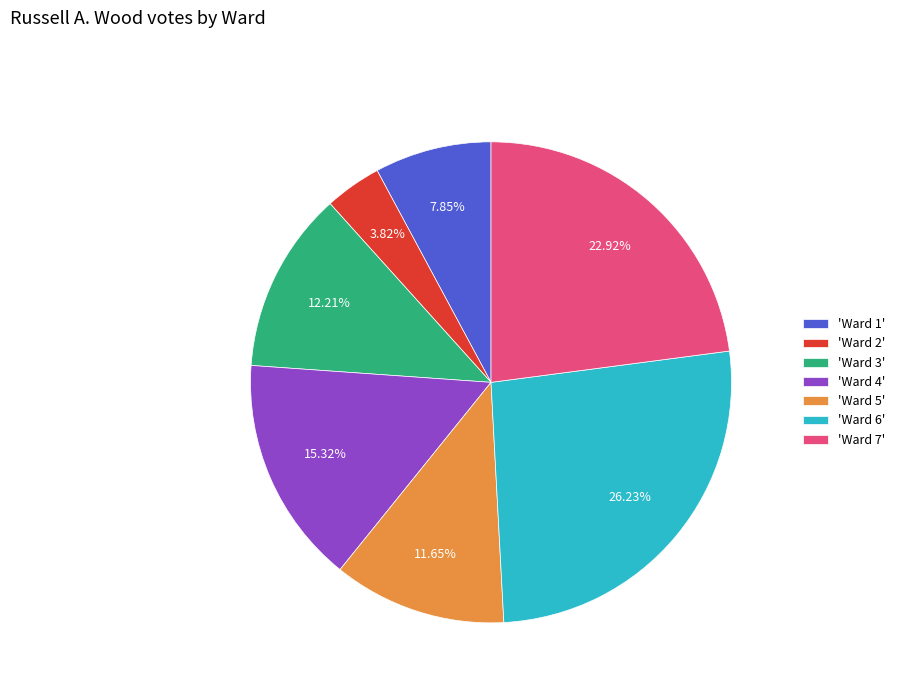

Combined, do 'Ward 4' and 'Ward 1' account for over 50%?

No